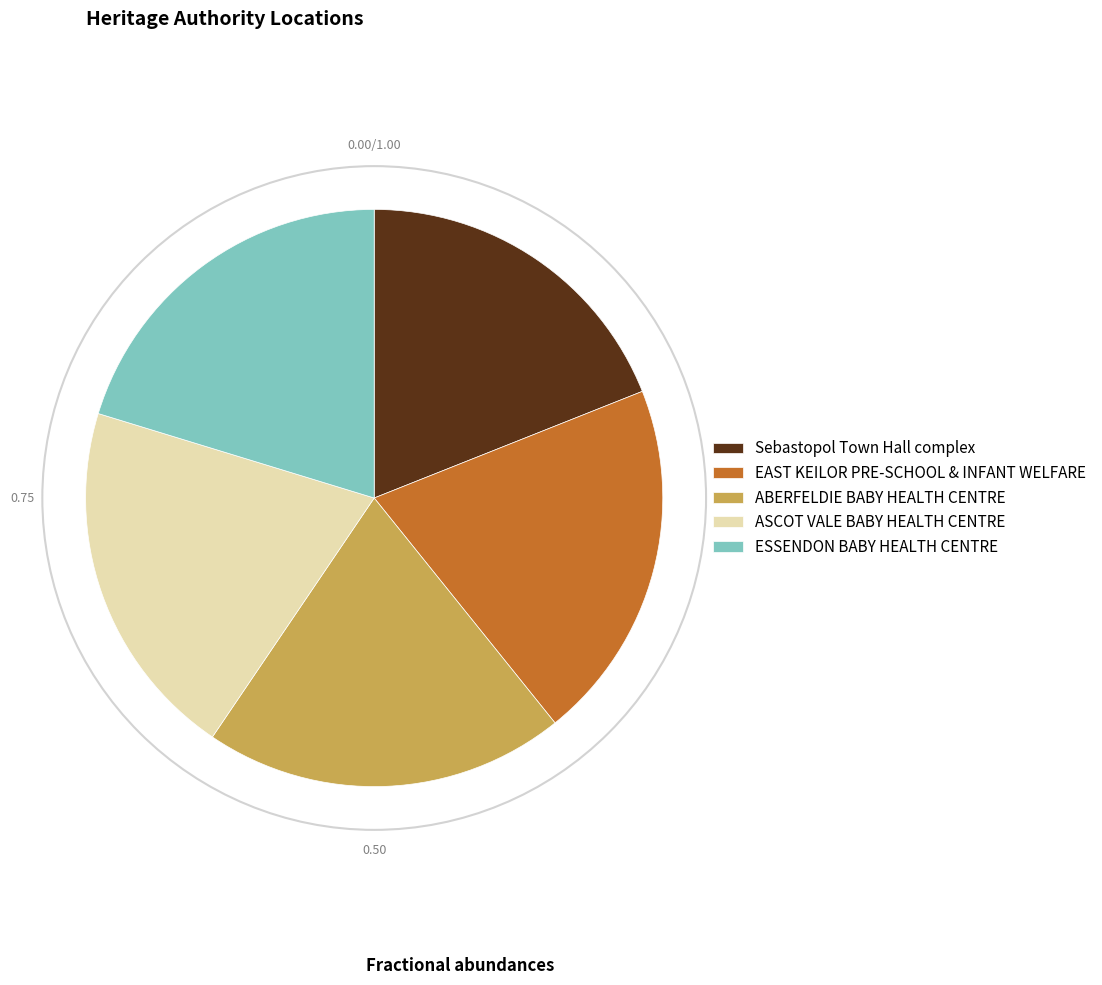

Does Sebastopol Town Hall complex represent more than half of the total?

No